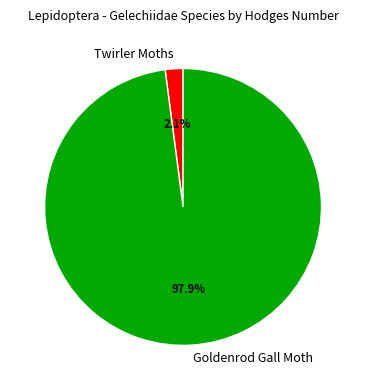

What is the smallest slice in the pie chart?

Twirler Moths